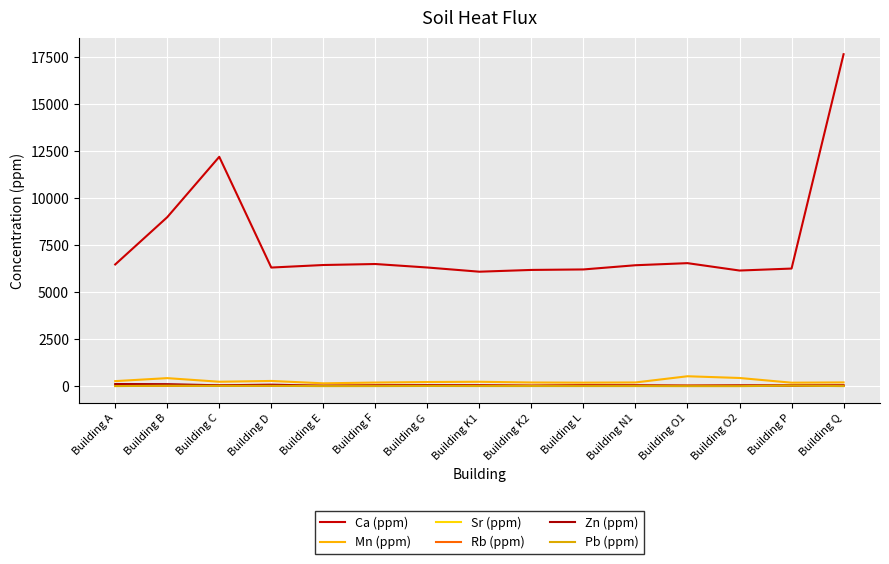

The value of Zn (ppm) at Building Q is 42.0. True or false?

True